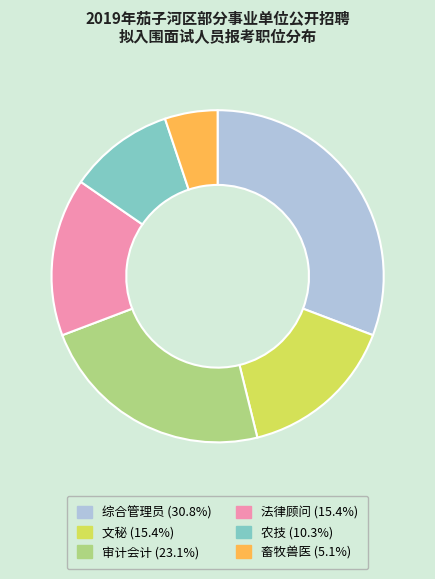

Which slice is the largest?

综合管理员